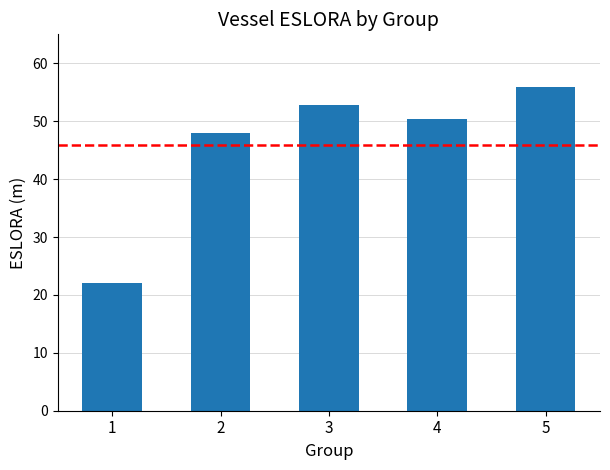

List the labels in order of value, smallest first.

1, 2, 4, 3, 5